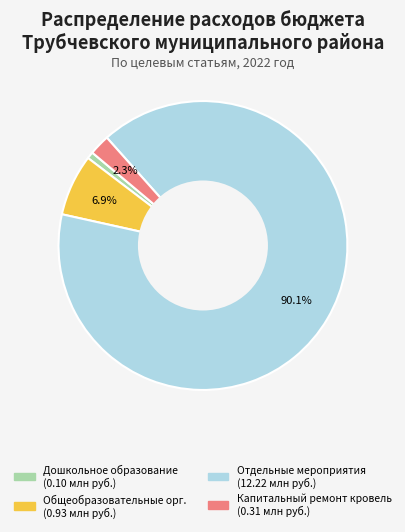

Is there a majority slice in this chart?

Yes